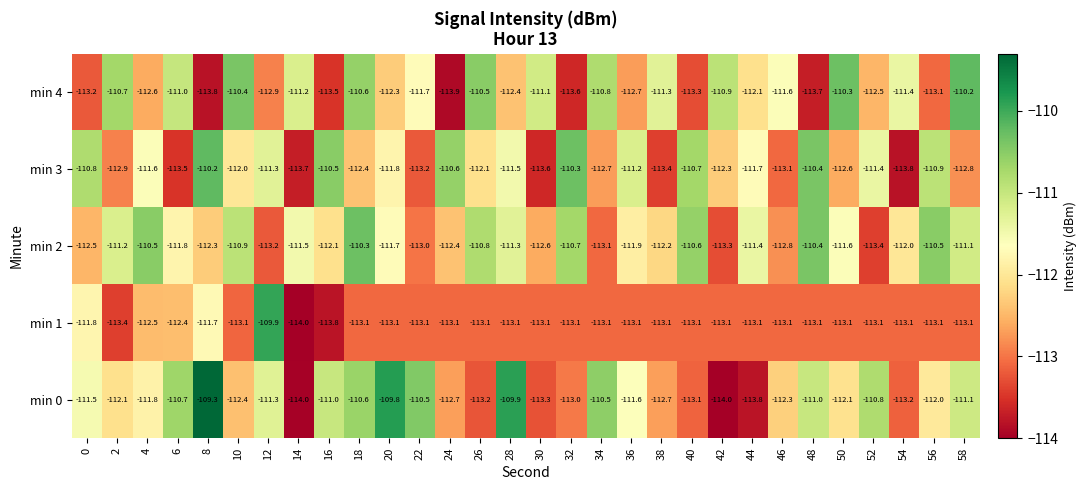

What is the difference between the min 0 values at 22 and 44?

3.3